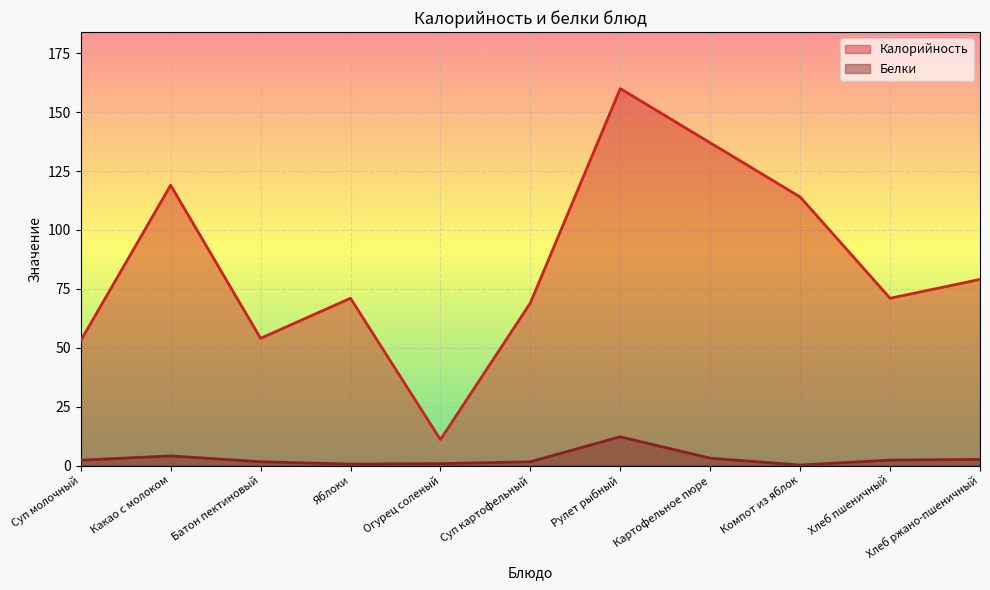

Which label corresponds to the largest value in the chart?

Рулет рыбный